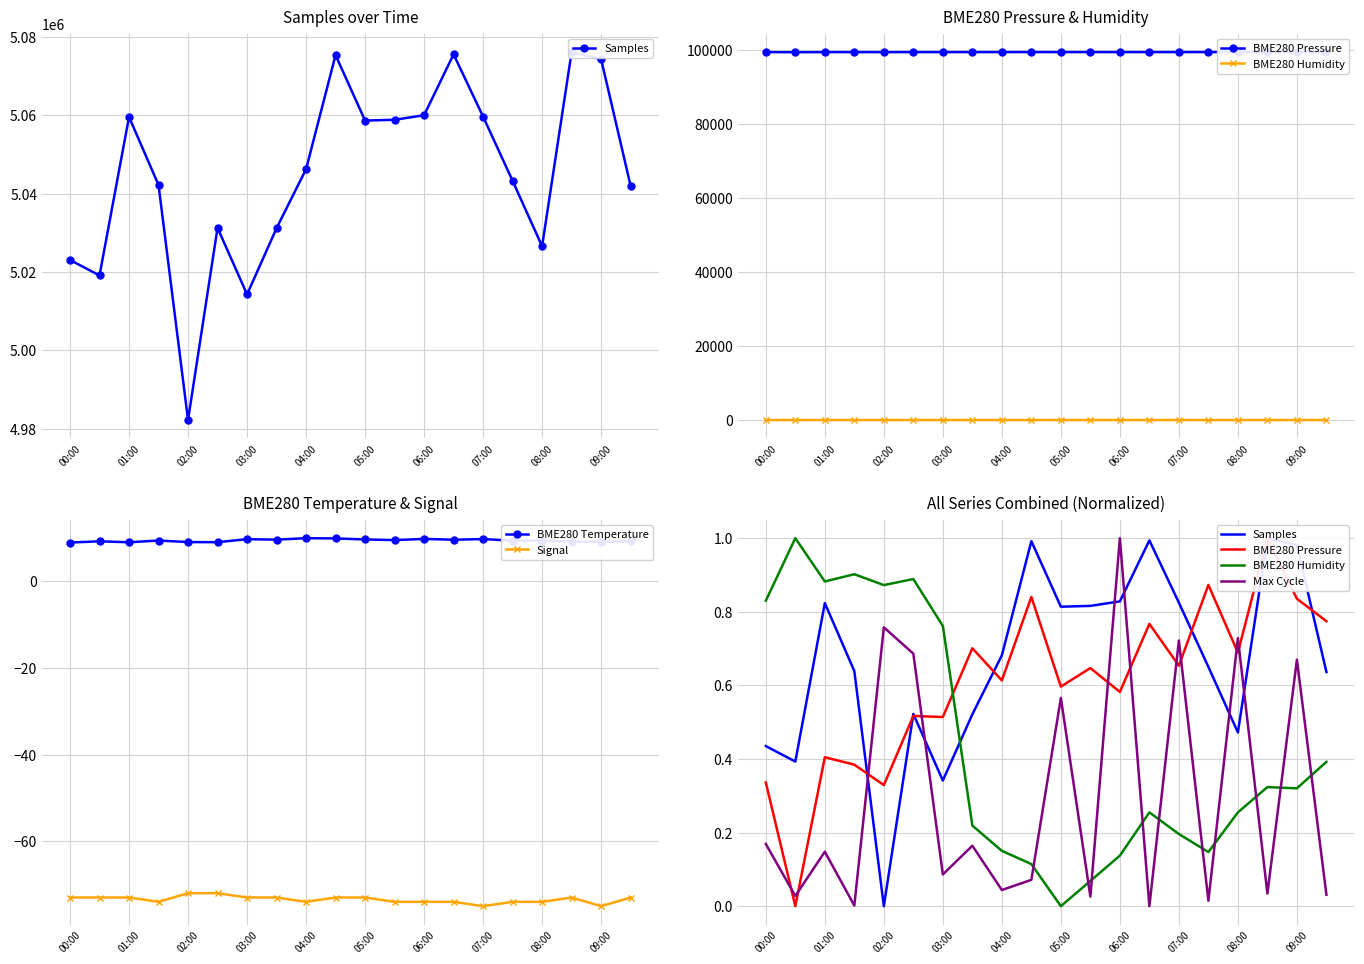

Between 11 and 19, which series saw the biggest shift?

Signal